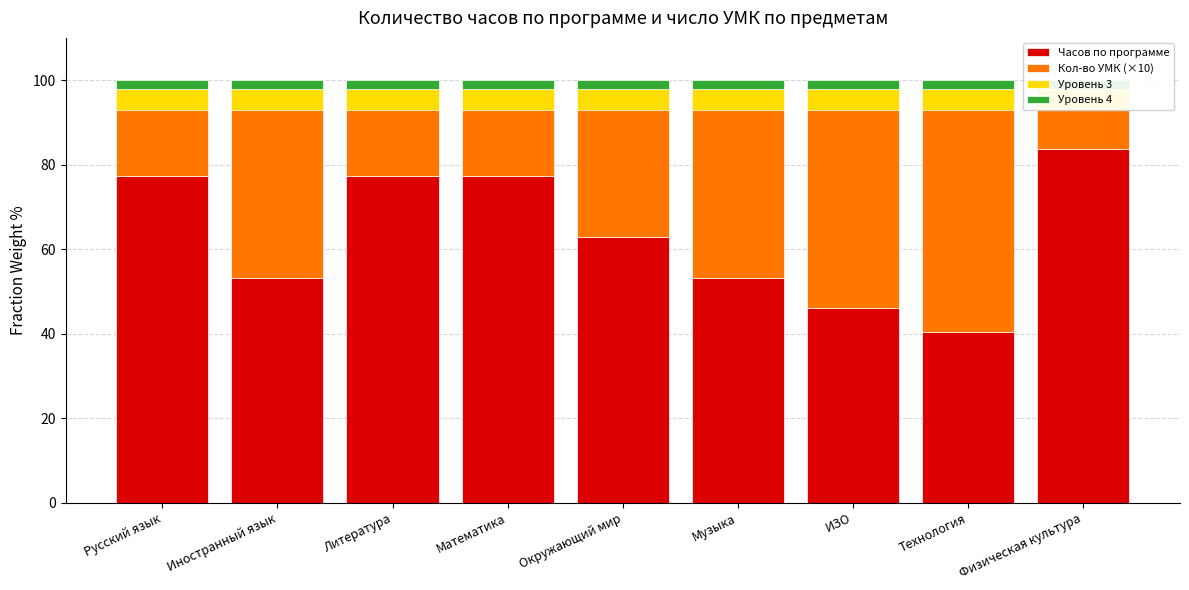

What is the difference between the highest and lowest values at Физическая культура?

81.6